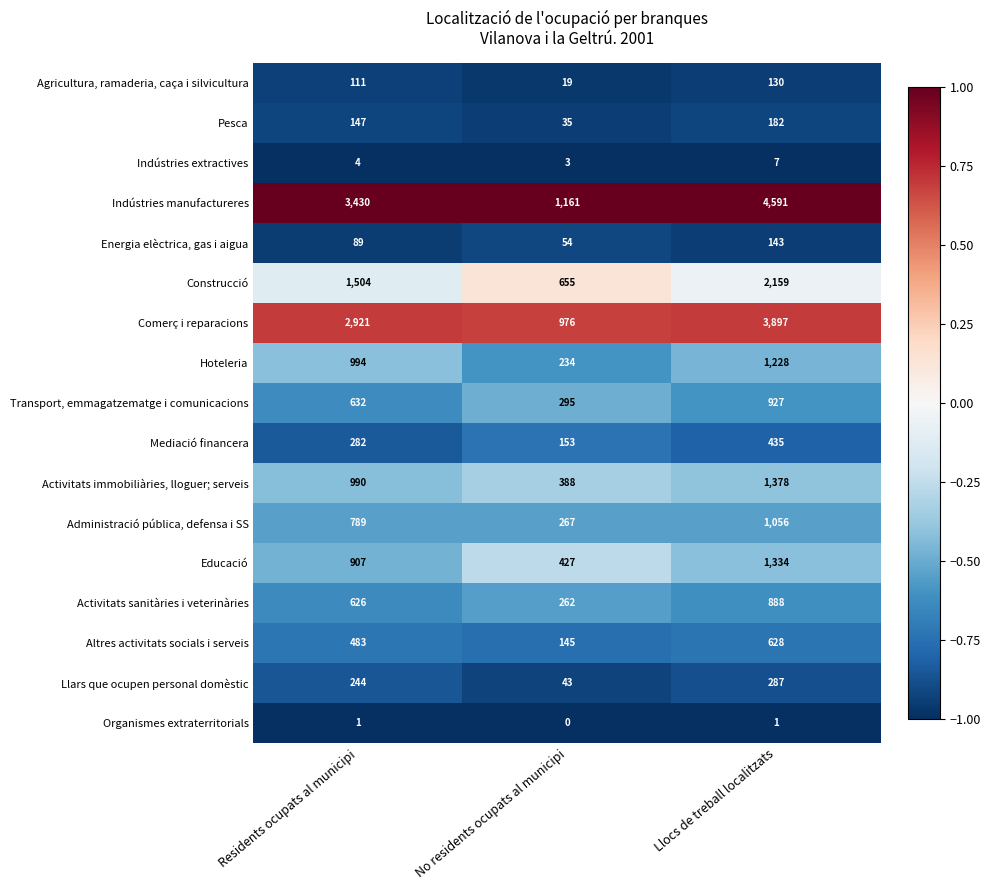

What is the minimum value for Indústries extractives?

3